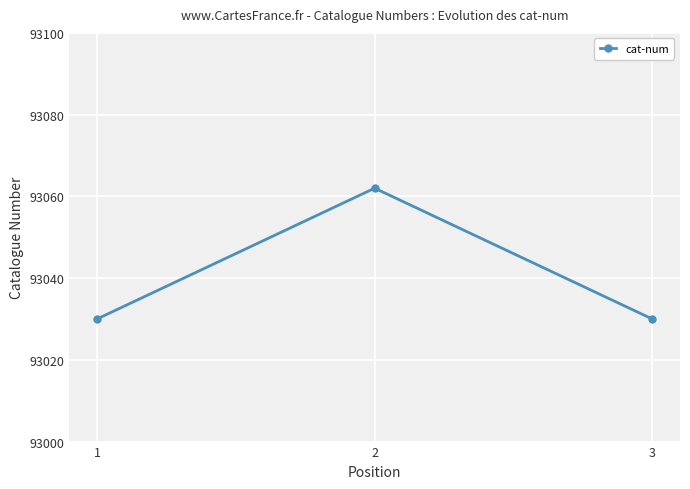

Reading right to left, what are all the values shown in this chart?

3=93030	2=93062	1=93030